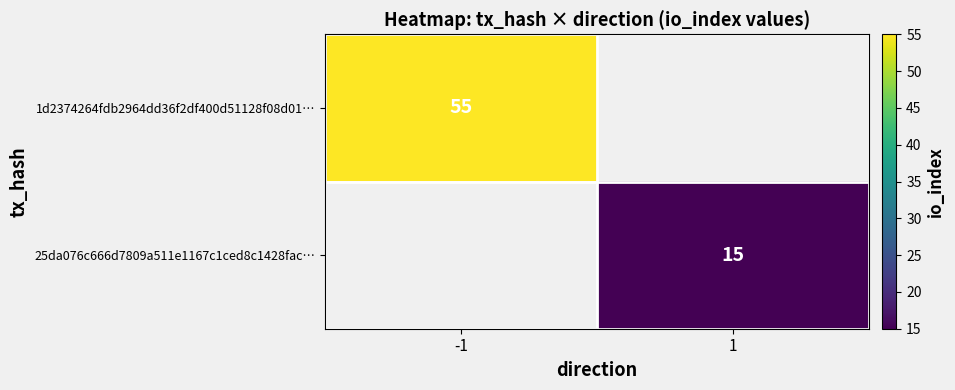

The 25da076c666d7809a511e1167c1ced8c1428fac… series shows 15 at 1. True or false?

True